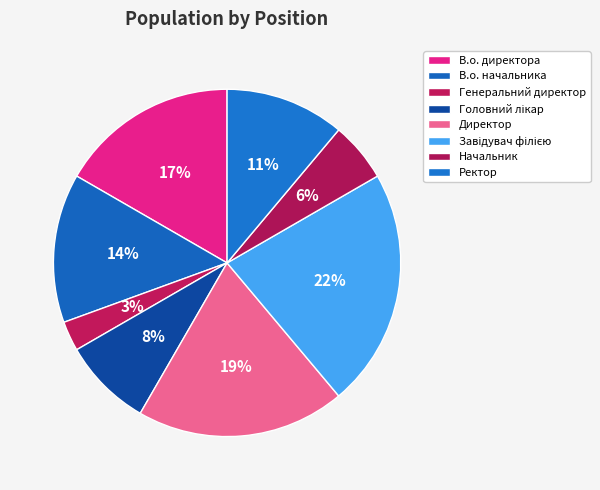

What percentage do Завідувач філією and Головний лікар together represent?

30.6%